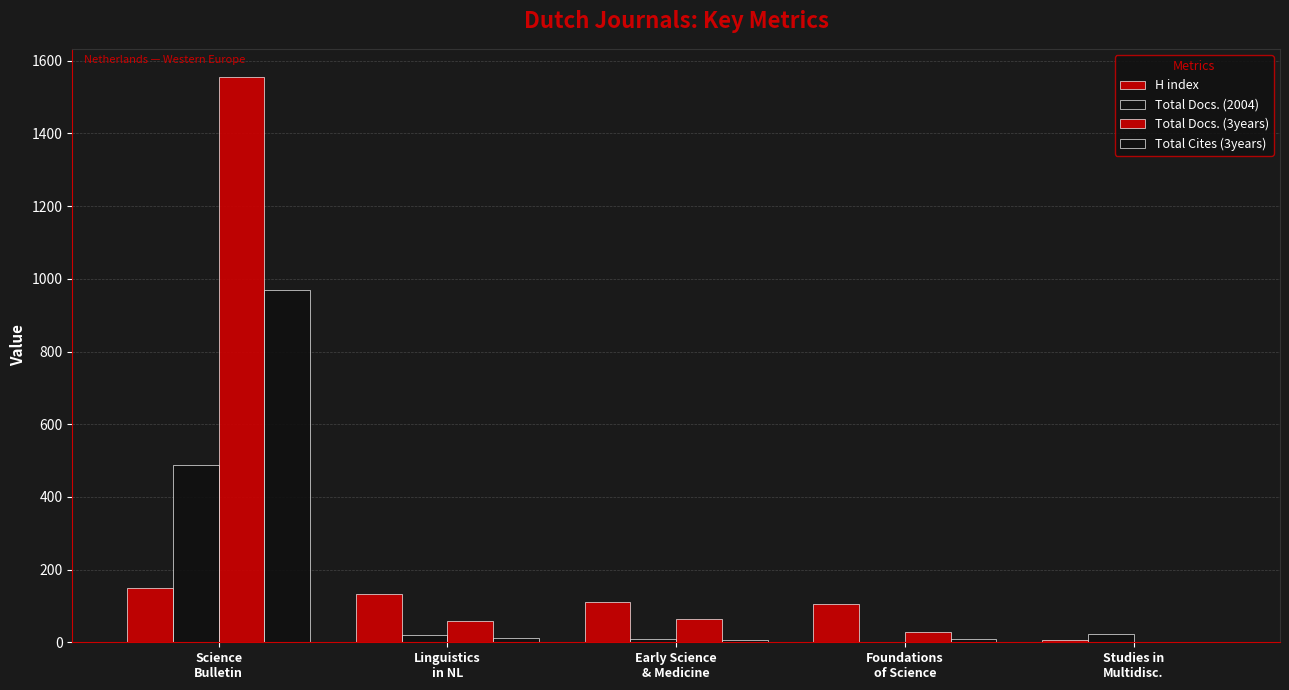

Reading left to right, transcribe all the data shown in this chart.

H index: Science
Bulletin=148	Linguistics
in NL=133	Early Science
& Medicine=111	Foundations
of Science=105	Studies in
Multidisc.=7
Total Docs. (2004): Science
Bulletin=487	Linguistics
in NL=20	Early Science
& Medicine=10	Foundations
of Science=0	Studies in
Multidisc.=24
Total Docs. (3years): Science
Bulletin=1555	Linguistics
in NL=58	Early Science
& Medicine=64	Foundations
of Science=28	Studies in
Multidisc.=0
Total Cites (3years): Science
Bulletin=970	Linguistics
in NL=12	Early Science
& Medicine=5	Foundations
of Science=8	Studies in
Multidisc.=0